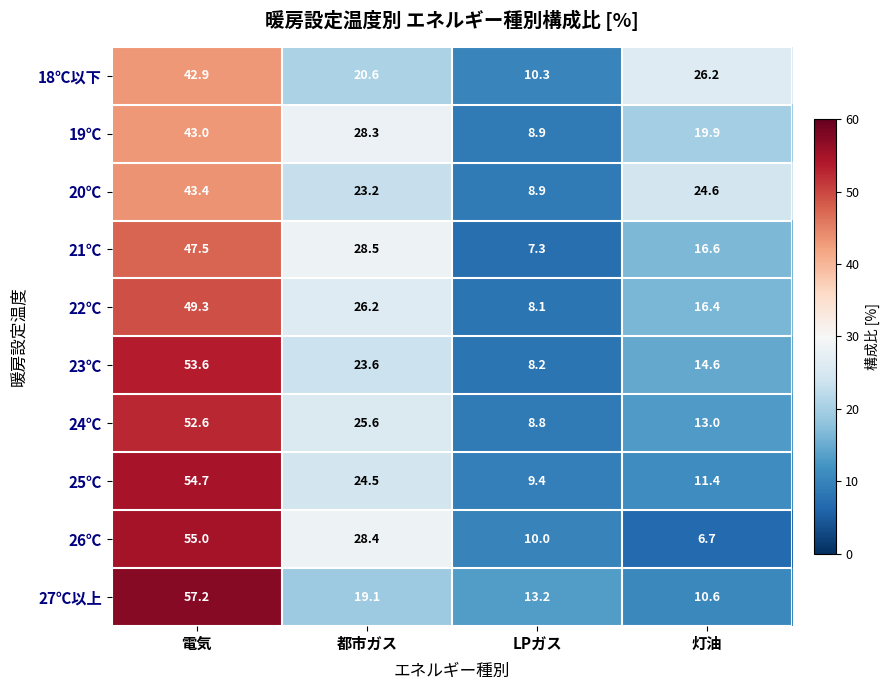

At which category is the sum across all series the highest?

電気